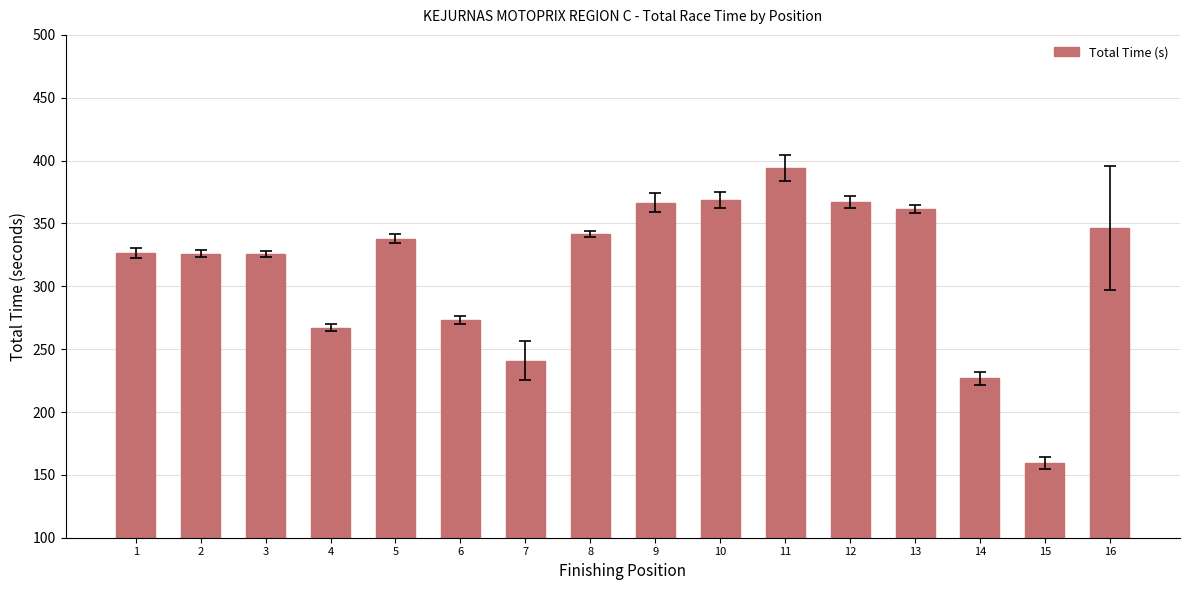

Count the number of values greater than 338.

8